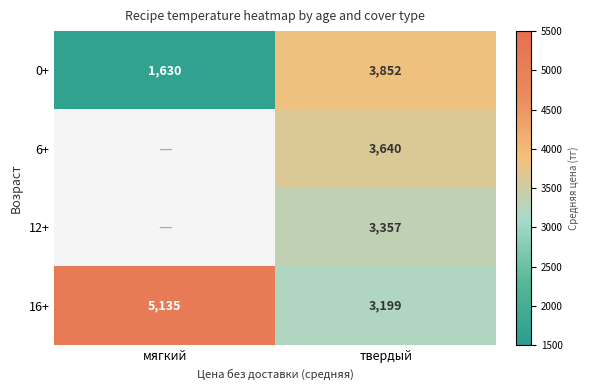

What is the greatest value displayed?

5135.0